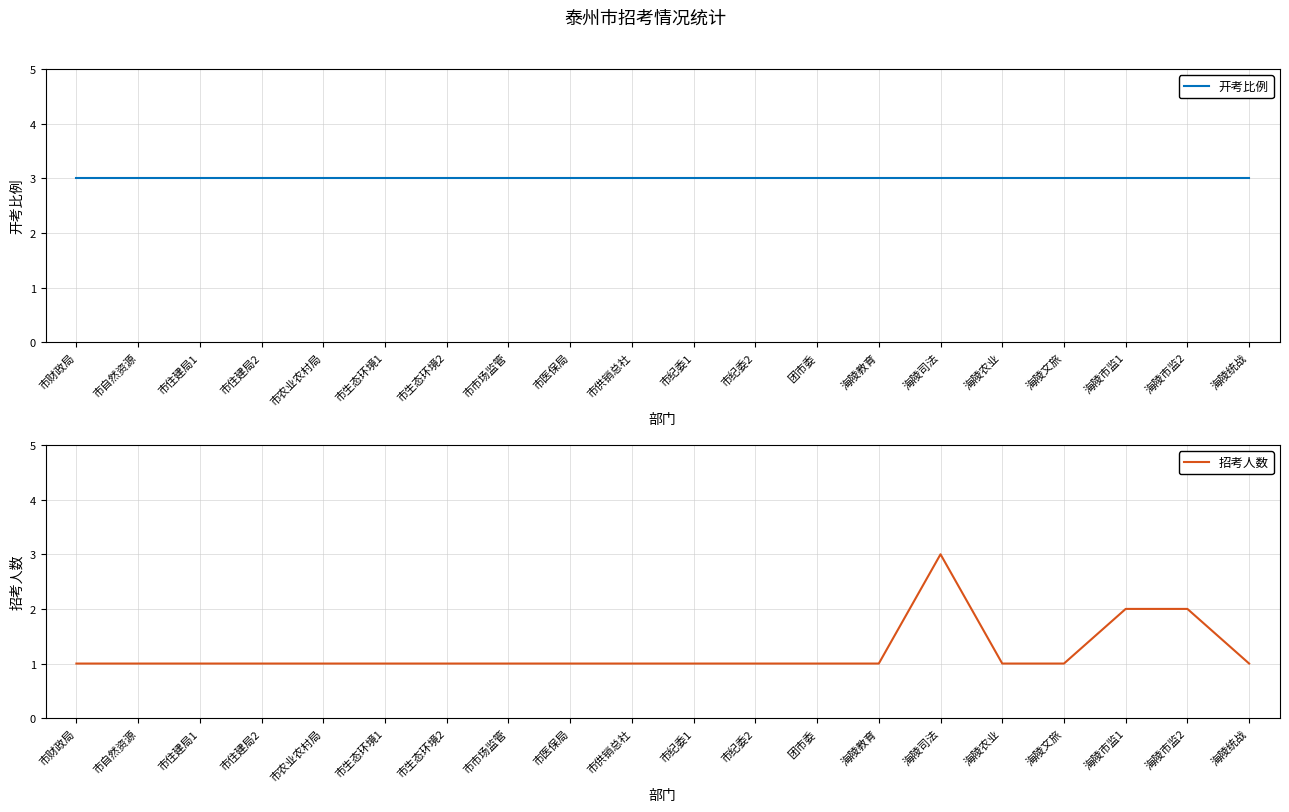

At which label does 招考人数 reach its peak?

海陵司法